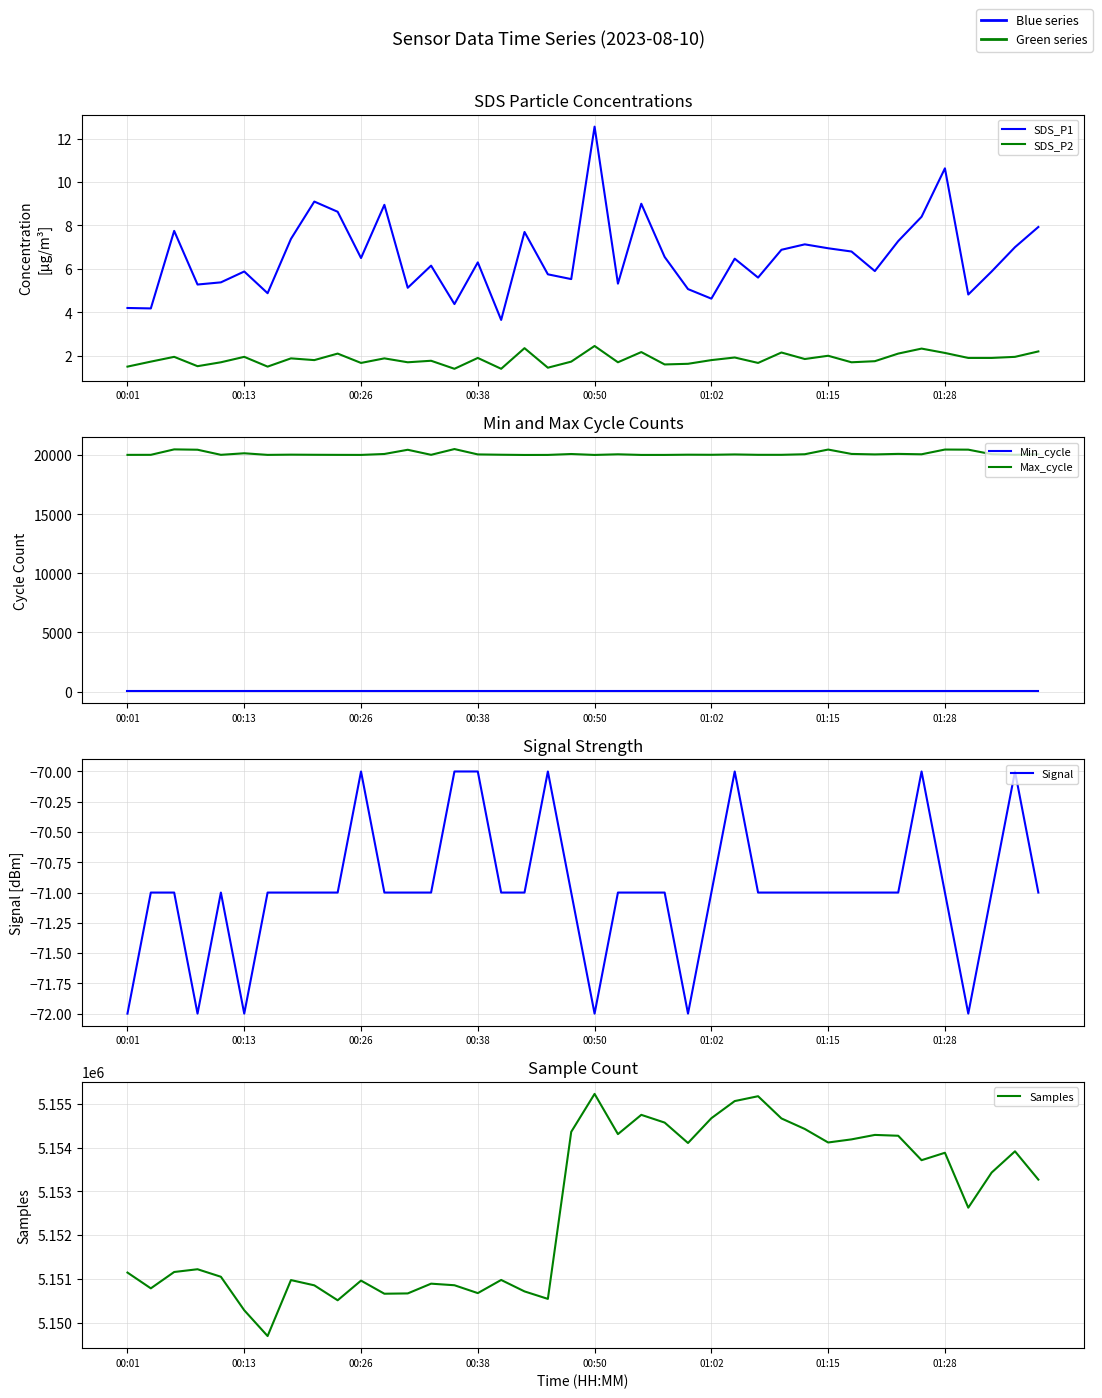

Reading left to right, what are all the values shown in this chart?

SDS_P1: 4.2	4.2	7.8	5.3	5.4	5.9	4.9	7.4	9.1	8.6	6.5	8.9	5.1	6.2	4.4	6.3	3.6	7.7	5.8	5.5	12.6	5.3	9.0	6.5	5.1	4.6	6.5	5.6	6.9	7.1	7.0	6.8	5.9	7.3	8.4	10.6	4.8	5.9	7.0	7.9
SDS_P2: 1.5	1.7	1.9	1.5	1.7	1.9	1.5	1.9	1.8	2.1	1.7	1.9	1.7	1.8	1.4	1.9	1.4	2.4	1.4	1.7	2.5	1.7	2.2	1.6	1.6	1.8	1.9	1.7	2.1	1.9	2.0	1.7	1.8	2.1	2.3	2.1	1.9	1.9	1.9	2.2
Min_cycle: 27.0	27.0	27.0	27.0	27.0	27.0	27.0	27.0	27.0	27.0	27.0	27.0	27.0	27.0	27.0	27.0	27.0	27.0	27.0	27.0	27.0	27.0	27.0	27.0	27.0	27.0	27.0	27.0	27.0	27.0	27.0	27.0	27.0	27.0	27.0	27.0	27.0	27.0	27.0	27.0
Max_cycle: 20027.0	20030.0	20491.0	20462.0	20031.0	20161.0	20026.0	20045.0	20034.0	20027.0	20023.0	20102.0	20458.0	20031.0	20518.0	20065.0	20038.0	20019.0	20023.0	20099.0	20022.0	20075.0	20022.0	20023.0	20042.0	20034.0	20063.0	20031.0	20031.0	20080.0	20476.0	20106.0	20066.0	20109.0	20076.0	20477.0	20468.0	20083.0	20031.0	20075.0
Signal: -72.0	-71.0	-71.0	-72.0	-71.0	-72.0	-71.0	-71.0	-71.0	-71.0	-70.0	-71.0	-71.0	-71.0	-70.0	-70.0	-71.0	-71.0	-70.0	-71.0	-72.0	-71.0	-71.0	-71.0	-72.0	-71.0	-70.0	-71.0	-71.0	-71.0	-71.0	-71.0	-71.0	-71.0	-70.0	-71.0	-72.0	-71.0	-70.0	-71.0
Samples: 5151144.0	5150783.0	5151157.0	5151220.0	5151048.0	5150282.0	5149692.0	5150972.0	5150852.0	5150510.0	5150960.0	5150660.0	5150667.0	5150890.0	5150854.0	5150674.0	5150975.0	5150713.0	5150542.0	5154362.0	5155230.0	5154310.0	5154751.0	5154574.0	5154107.0	5154674.0	5155066.0	5155177.0	5154669.0	5154428.0	5154119.0	5154190.0	5154292.0	5154273.0	5153714.0	5153884.0	5152628.0	5153431.0	5153917.0	5153270.0